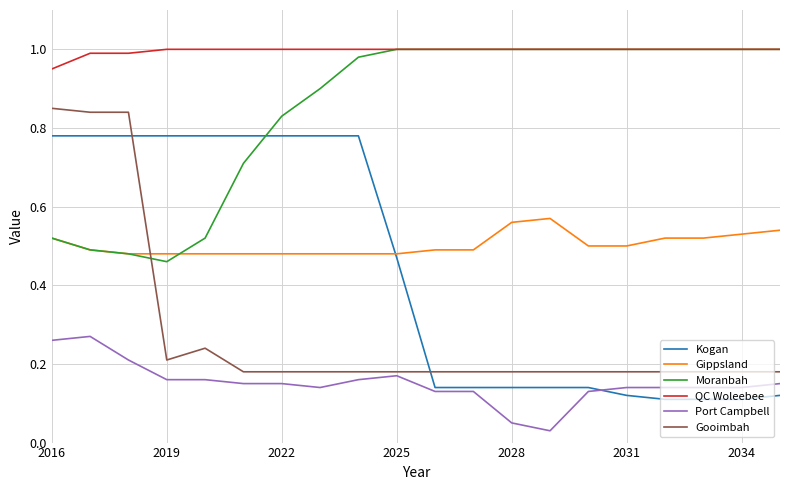

True or false: QC Woleebee and Gippsland intersect in this chart.

False